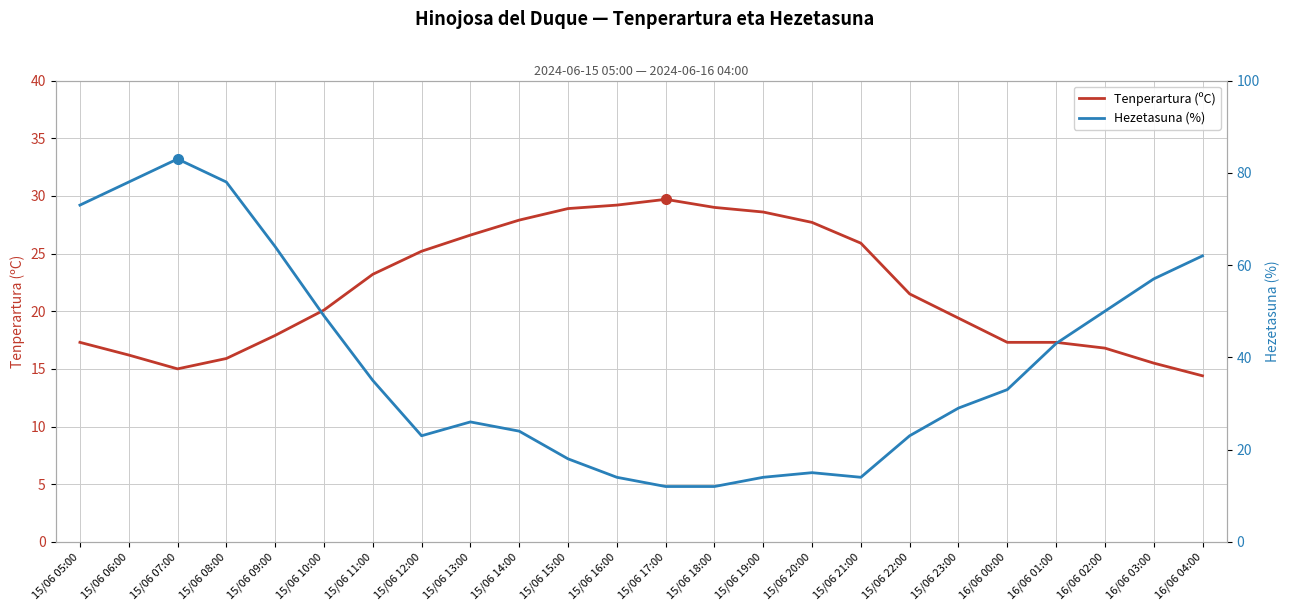

Which series ends up on top after the final intersection of Hezetasuna (%) and Tenperartura (ºC)?

Hezetasuna (%)